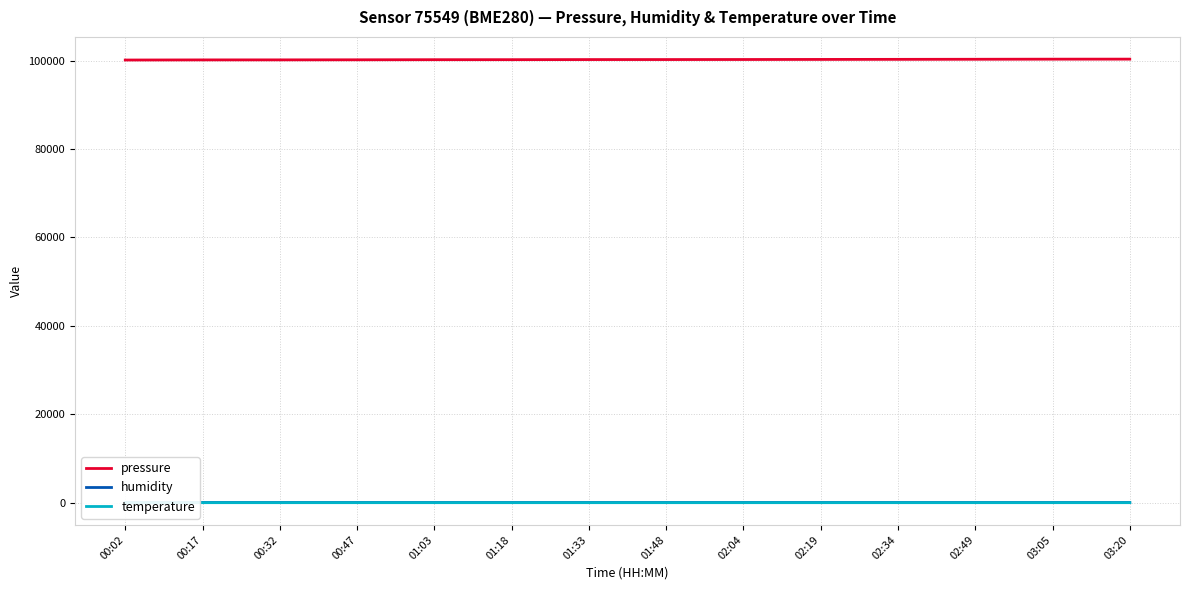

Between 00:17 and 01:33, which series saw the biggest shift?

pressure